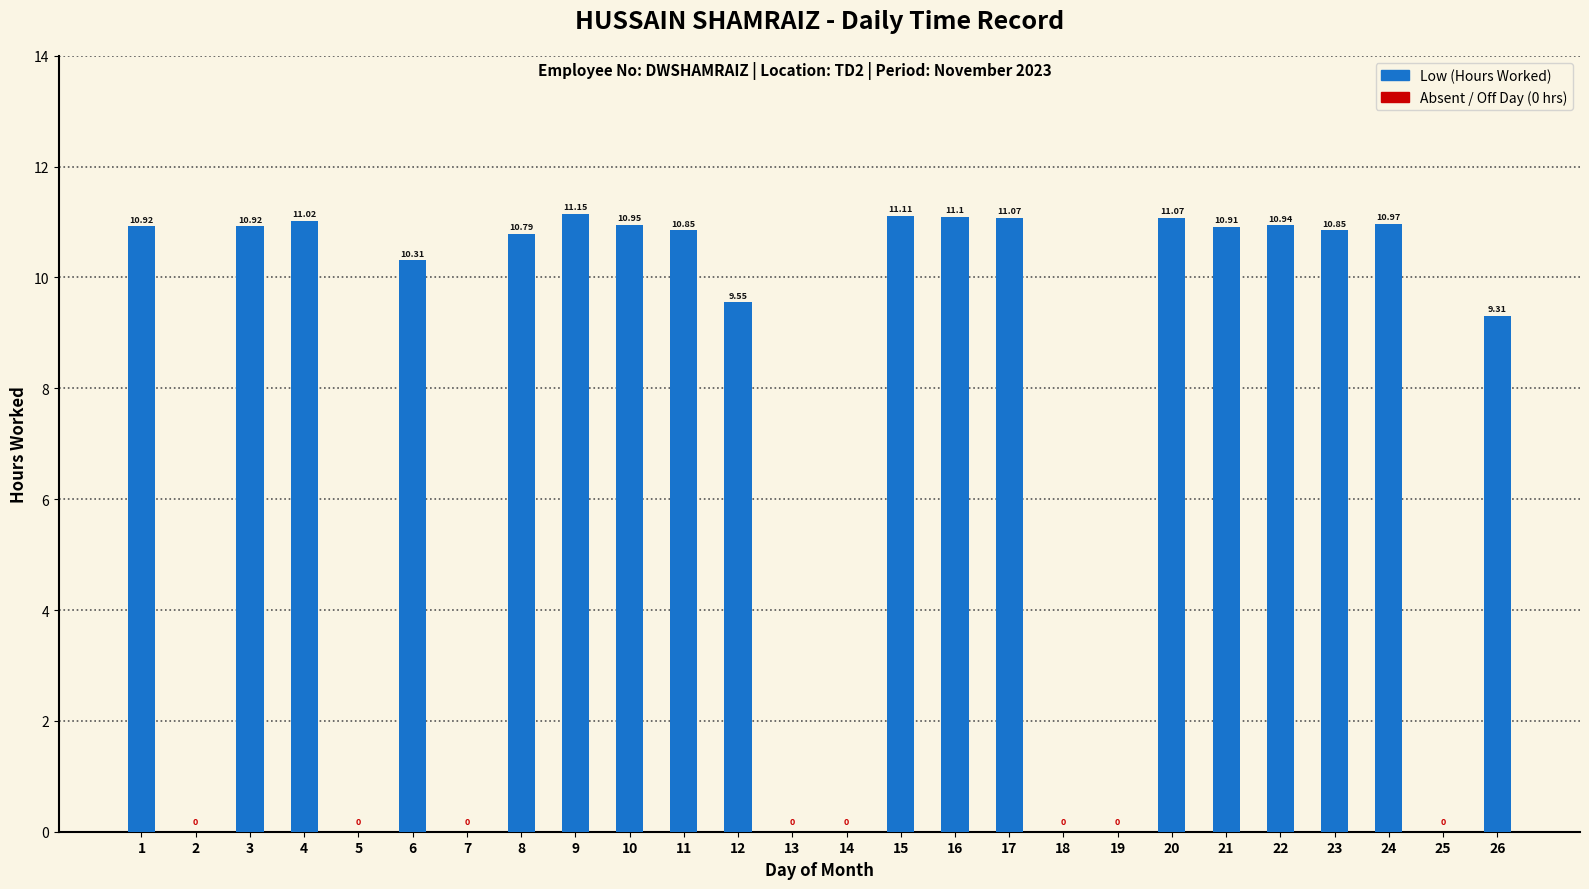

What is the change in value from 11 to 26?

-1.5